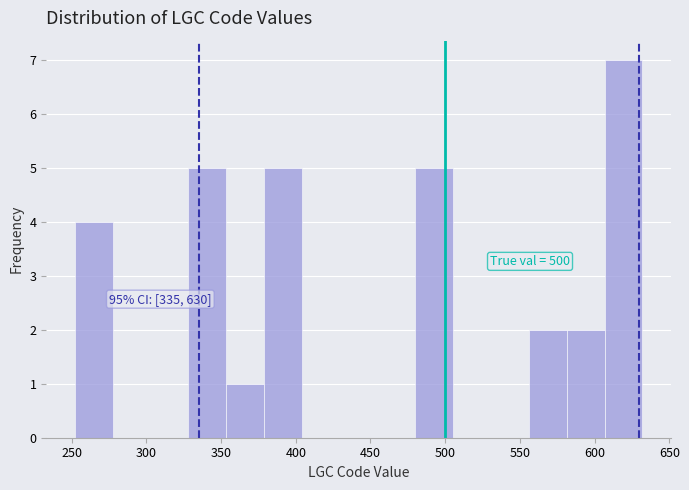

Over which range of the x-axis is the bar tallest?

605 to 630